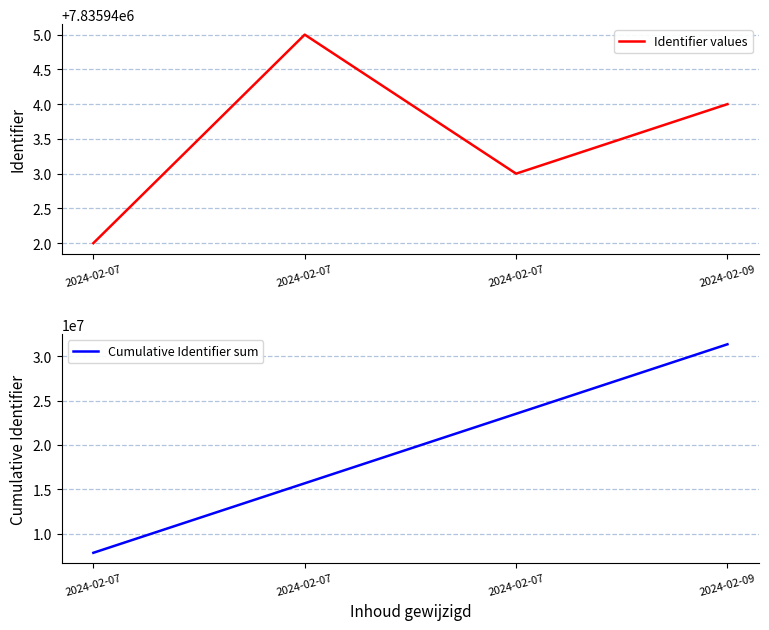

Count the number of categories in the chart.

4